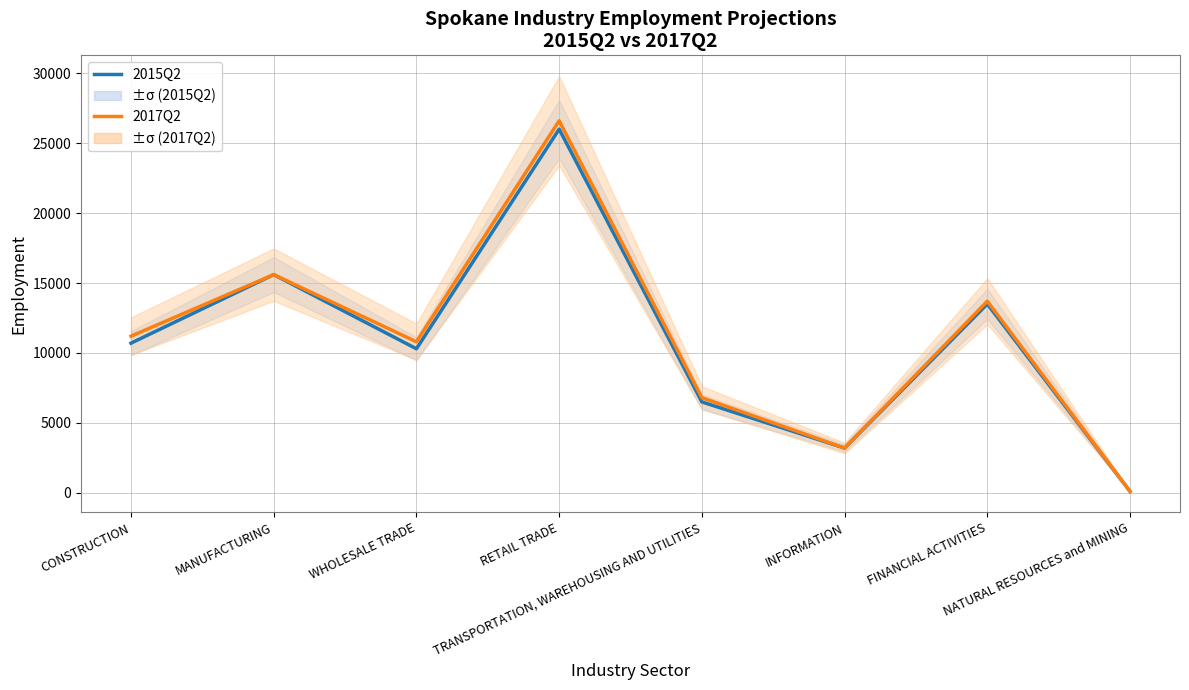

Reading left to right, list all the values displayed in this chart.

2015Q2: CONSTRUCTION=10700	MANUFACTURING=15600	WHOLESALE TRADE=10300	RETAIL TRADE=26000	TRANSPORTATION, WAREHOUSING AND UTILITIES=6500	INFORMATION=3200	FINANCIAL ACTIVITIES=13500	NATURAL RESOURCES and MINING=100
2017Q2: CONSTRUCTION=11200	MANUFACTURING=15600	WHOLESALE TRADE=10800	RETAIL TRADE=26600	TRANSPORTATION, WAREHOUSING AND UTILITIES=6800	INFORMATION=3200	FINANCIAL ACTIVITIES=13700	NATURAL RESOURCES and MINING=100